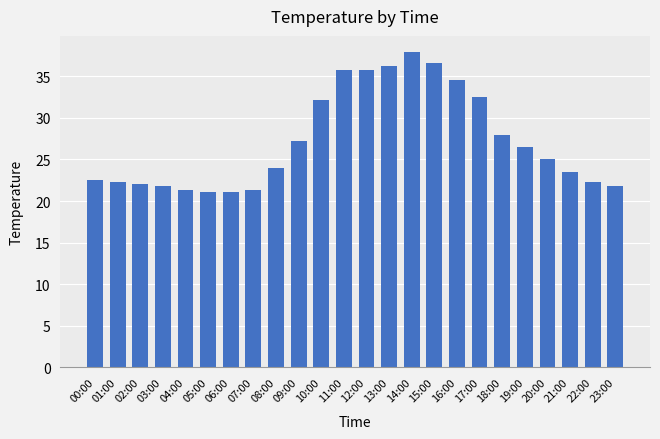

What is the difference between the values at 14:00 and 22:00?

15.7